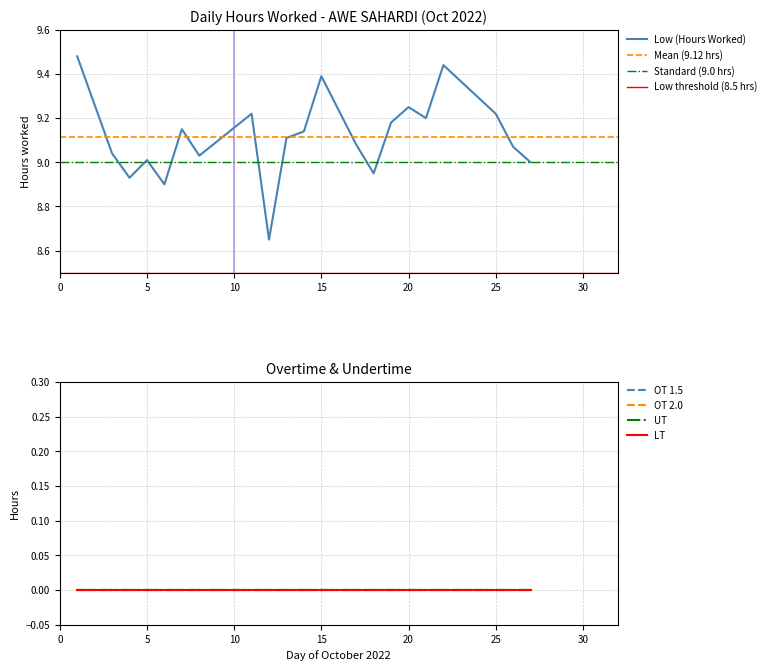

Does the chart display data point markers on the line(s)?

No